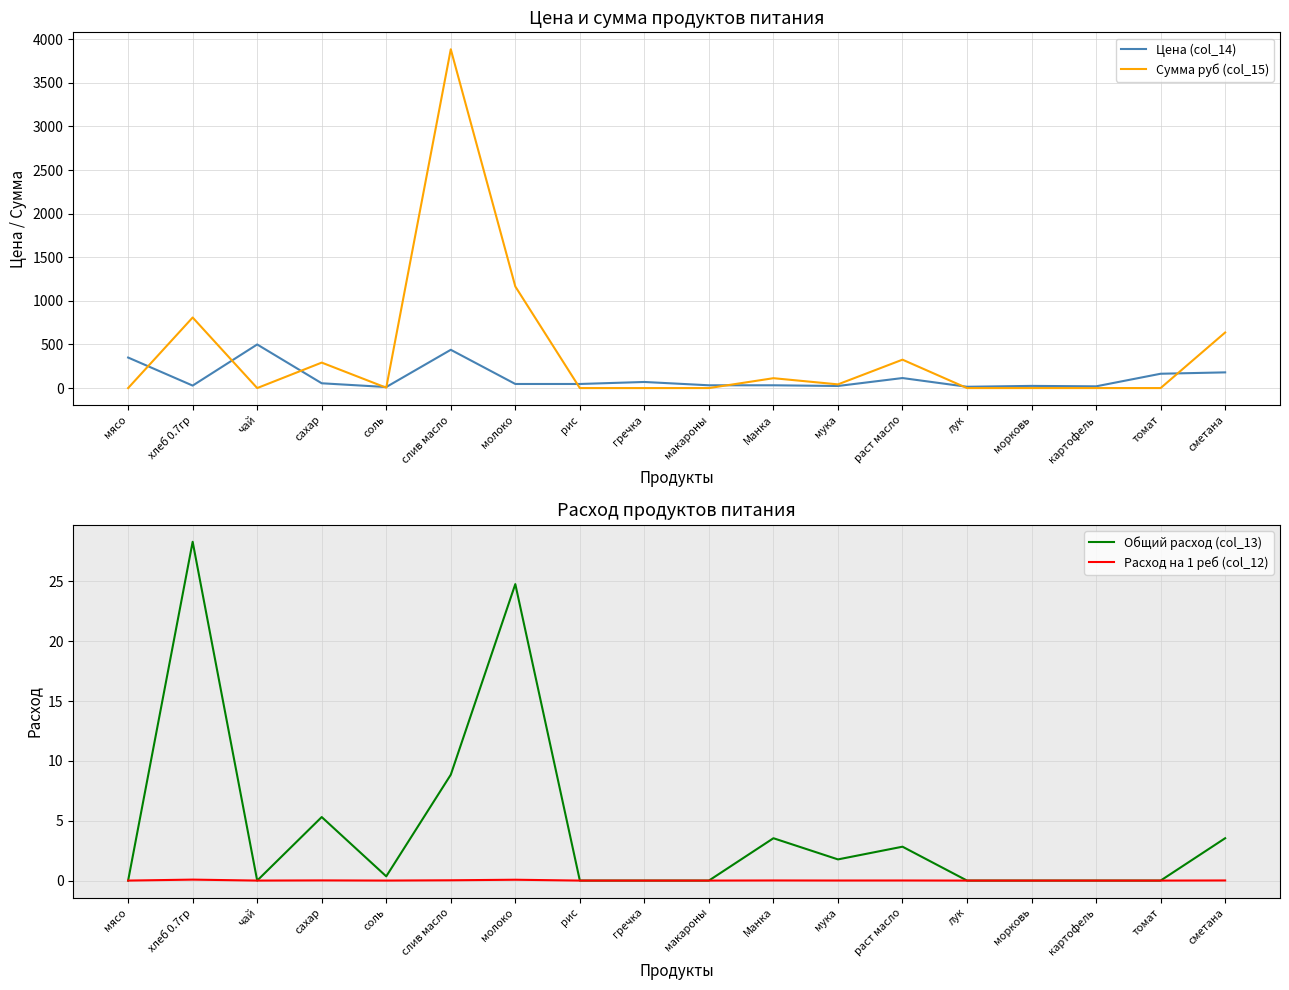

At which label is Общий расход (col_13) closest to 14?

слив масло